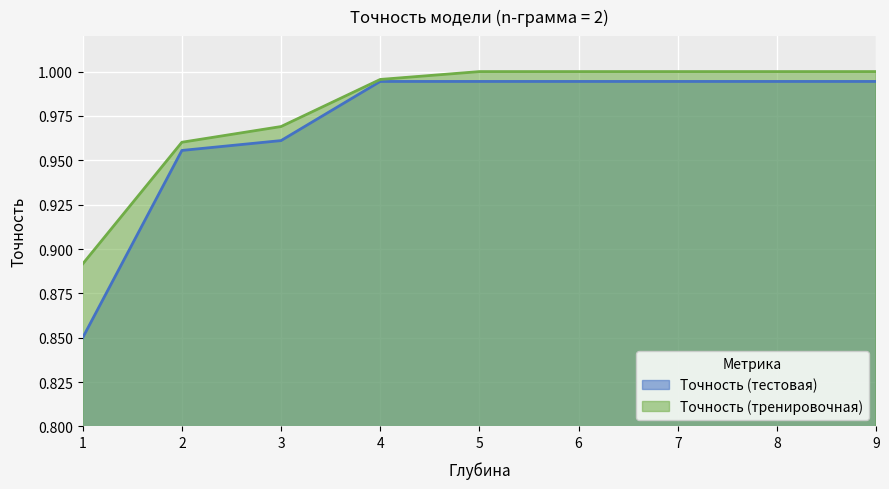

How many lines are shown in the chart?

2